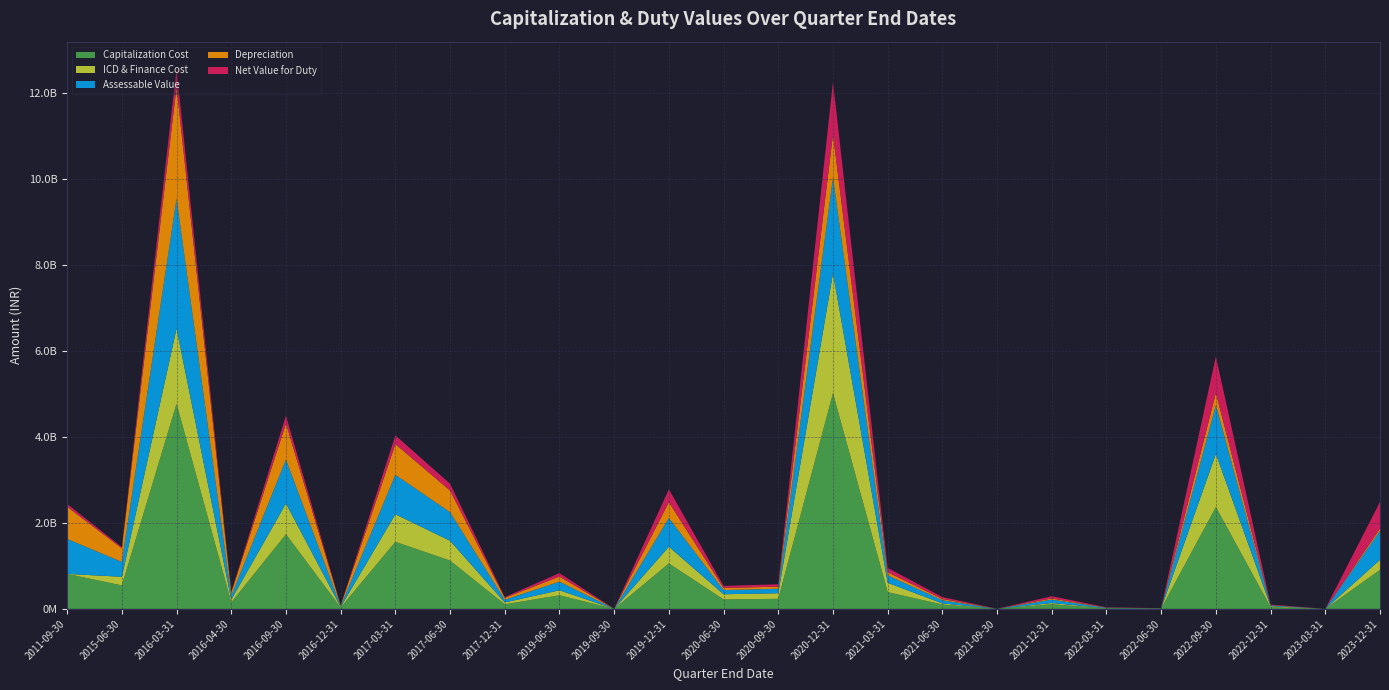

Reading left to right, transcribe all the data shown in this chart.

Capitalization Cost: 2011-09-30=812943927.2	2015-06-30=545520747.8	2016-03-31=4770065640.3	2016-04-30=150849122.0	2016-09-30=1735970601.8	2016-12-31=31315555.0	2017-03-31=1558445501.3	2017-06-30=1123247174.6	2017-12-31=105709418.3	2019-06-30=315870000.0	2019-09-30=87840.0	2019-12-31=1056220000.0	2020-06-30=218436712.6	2020-09-30=233742189.0	2020-12-31=5016856364.0	2021-03-31=389507790.0	2021-06-30=100212312.0	2021-09-30=462250.0	2021-12-31=107389555.0	2022-03-31=12870700.0	2022-06-30=6556947.0	2022-09-30=2368506611.7	2022-12-31=40521295.1	2023-03-31=20180.5	2023-12-31=906668641.8
ICD & Finance Cost: 2011-09-30=0.0	2015-06-30=200084664.3	2016-03-31=1749552123.0	2016-04-30=62088029.3	2016-09-30=714508590.2	2016-12-31=12889177.4	2017-03-31=641440788.8	2017-06-30=459412636.4	2017-12-31=43235579.6	2019-06-30=116249268.3	2019-09-30=32327.7	2019-12-31=388719416.7	2020-06-30=121536828.4	2020-09-30=130052700.3	2020-12-31=2789146335.9	2021-03-31=216719712.0	2021-06-30=26122438.2	2021-09-30=120495.1	2021-12-31=27993337.0	2022-03-31=3355017.6	2022-06-30=3418126.6	2022-09-30=1234749566.0	2022-12-31=21123690.2	2023-03-31=10520.1	2023-12-31=233858241.7
Assessable Value: 2011-09-30=812943927.2	2015-06-30=345436083.5	2016-03-31=3020513517.3	2016-04-30=88761092.7	2016-09-30=1021461410.6	2016-12-31=18426377.6	2017-03-31=917004671.5	2017-06-30=663834538.1	2017-12-31=62473838.8	2019-06-30=199620731.7	2019-09-30=55512.3	2019-12-31=667500583.3	2020-06-30=96899884.2	2020-09-30=103688988.7	2020-12-31=2224678027.7	2021-03-31=172787478.0	2021-06-30=74089873.8	2021-09-30=341754.8	2021-12-31=79396218.0	2022-03-31=9515682.4	2022-06-30=3138820.4	2022-09-30=1133857045.5	2022-12-31=19396875.3	2023-03-31=9660.5	2023-12-31=672810400.3
Depreciation: 2011-09-30=747908413.0	2015-06-30=317801196.8	2016-03-31=2597641624.9	2016-04-30=76334540.3	2016-09-30=837720465.9	2016-12-31=14741102.1	2017-03-31=714462939.8	2017-06-30=504514249.0	2017-12-31=44981163.9	2019-06-30=119772439.0	2019-09-30=31919.6	2019-12-31=367125320.8	2020-06-30=48449942.1	2020-09-30=49252507.1	2020-12-31=1001555562.5	2021-03-31=73434933.2	2021-06-30=29635949.5	2021-09-30=126449.3	2021-12-31=26994714.1	2022-03-31=2949861.6	2022-06-30=878869.7	2022-09-30=283464261.2	2022-12-31=4267473.1	2023-03-31=1835.5	2023-12-31=53824832.0
Net Value for Duty: 2011-09-30=65035514.2	2015-06-30=27634886.7	2016-03-31=422871892.4	2016-04-30=12426552.4	2016-09-30=183740944.7	2016-12-31=3685275.5	2017-03-31=202541731.7	2017-06-30=159320289.1	2017-12-31=17492674.9	2019-06-30=79848292.7	2019-09-30=23592.8	2019-12-31=300375262.5	2020-06-30=48449942.1	2020-09-30=54436481.5	2020-12-31=1223280585.2	2021-03-31=99352544.8	2021-06-30=44453924.2	2021-09-30=215305.6	2021-12-31=52401503.9	2022-03-31=6565820.9	2022-06-30=2259950.7	2022-09-30=850392784.4	2022-12-31=15129402.2	2023-03-31=7825.0	2023-12-31=618985568.1